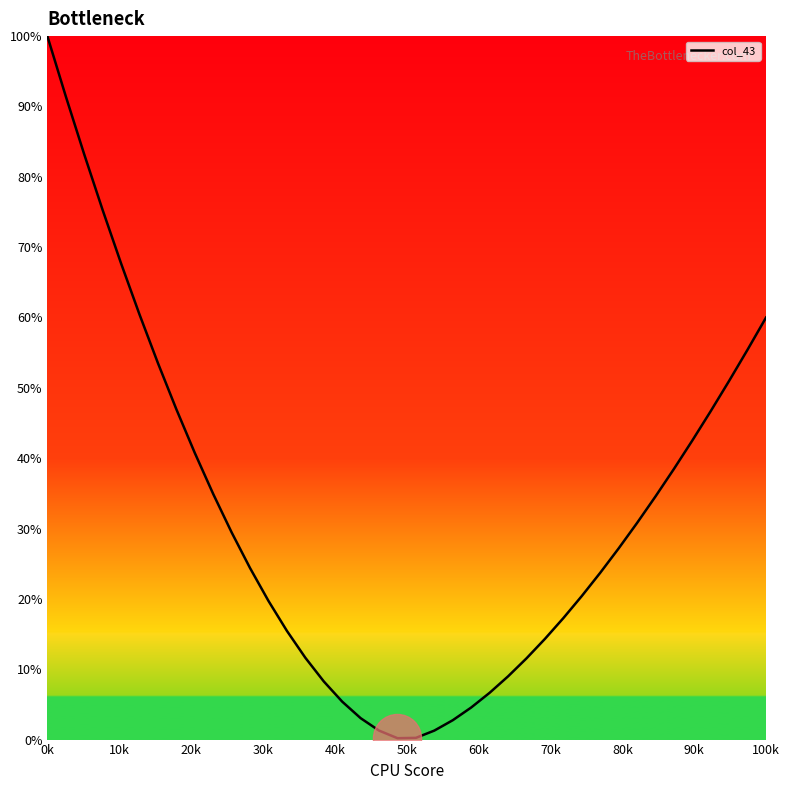

What is the maximum value shown in the chart?

100.0